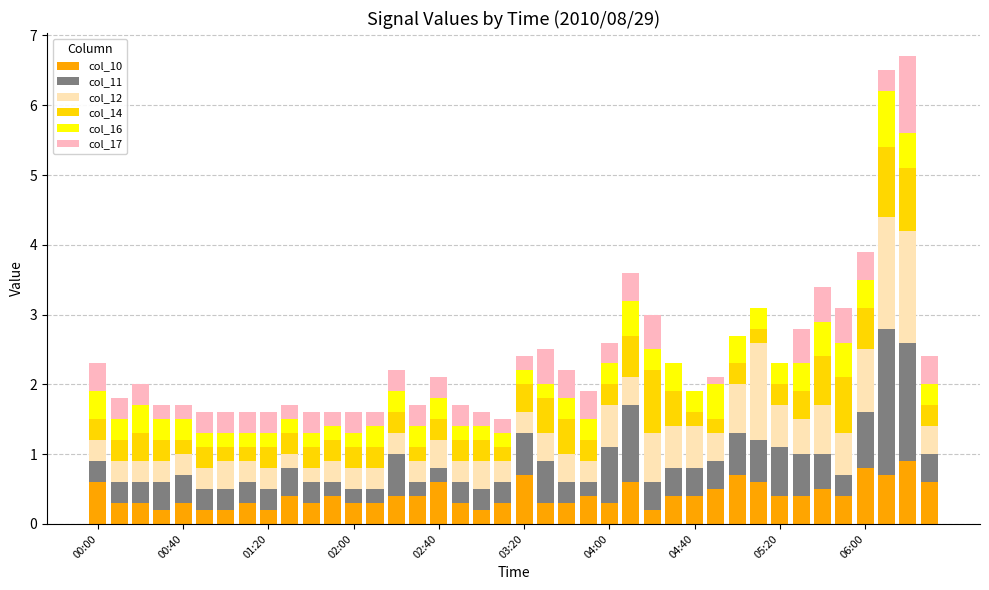

What are all the series names shown in the legend?

col_10, col_11, col_12, col_14, col_16, col_17